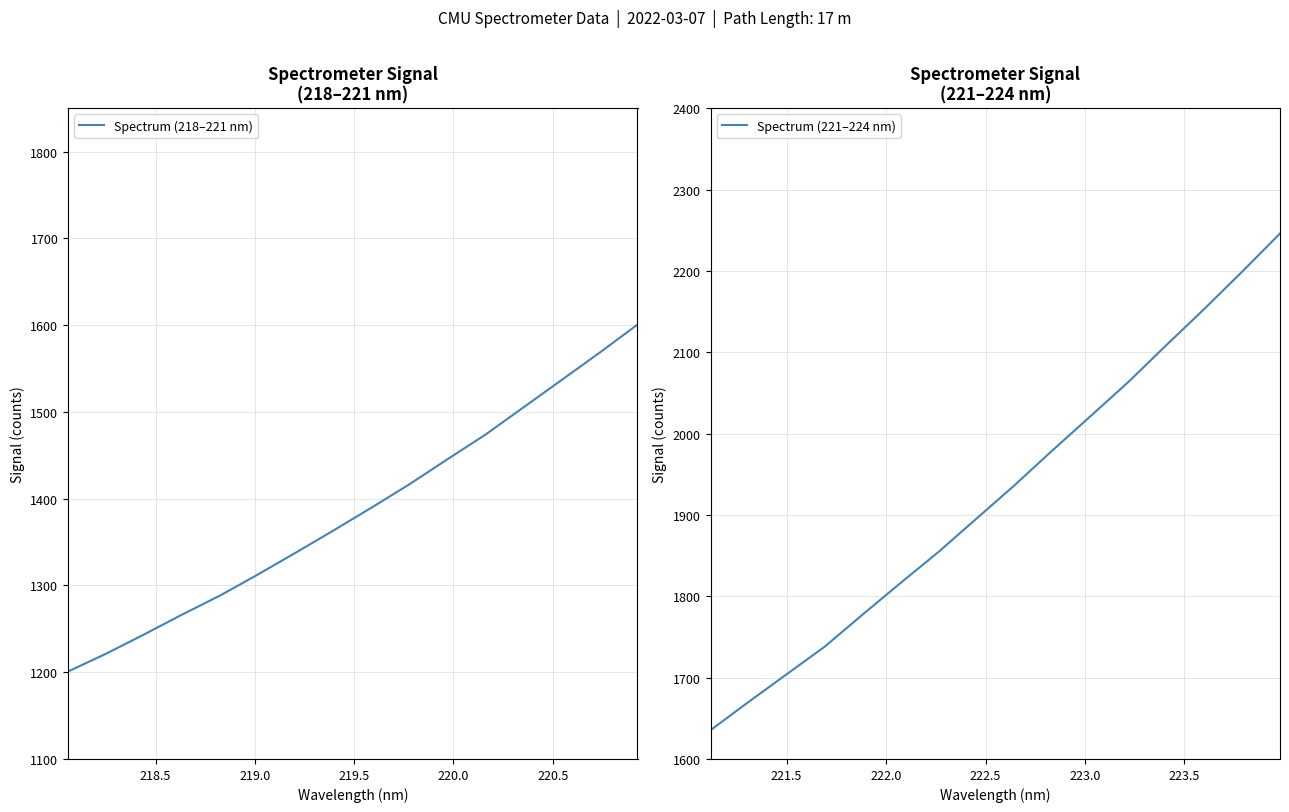

How many lines are shown in the chart?

2